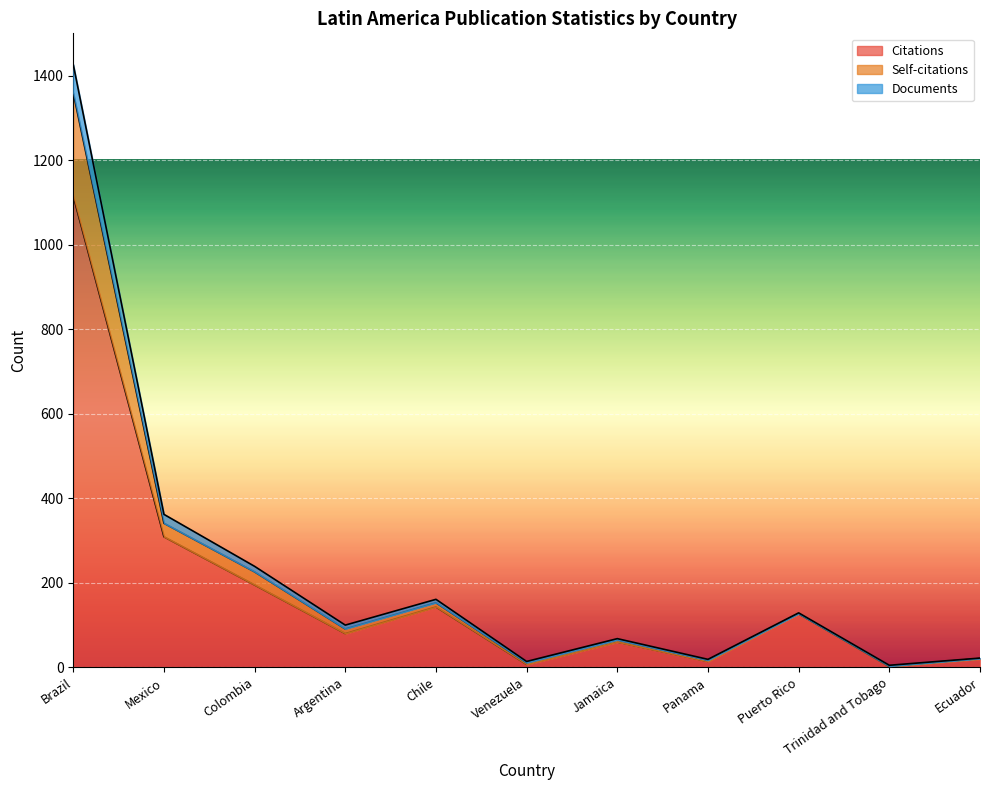

At Panama, list the series in order from largest to smallest.

Self-citations, Documents, Citations